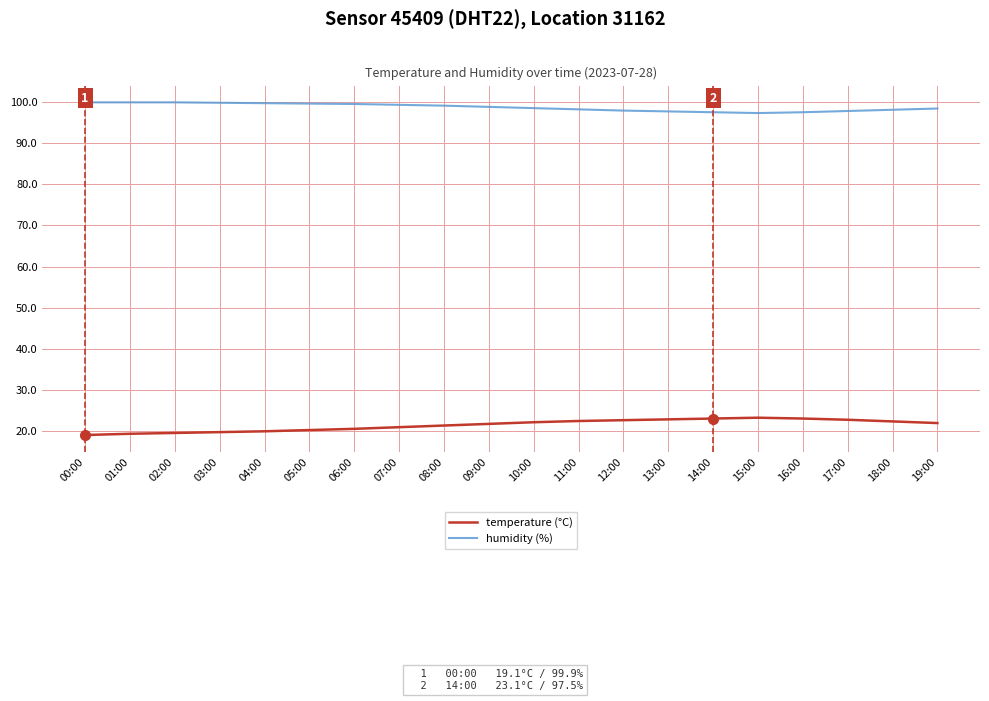

What is the lowest value of the humidity (%) series?

97.3